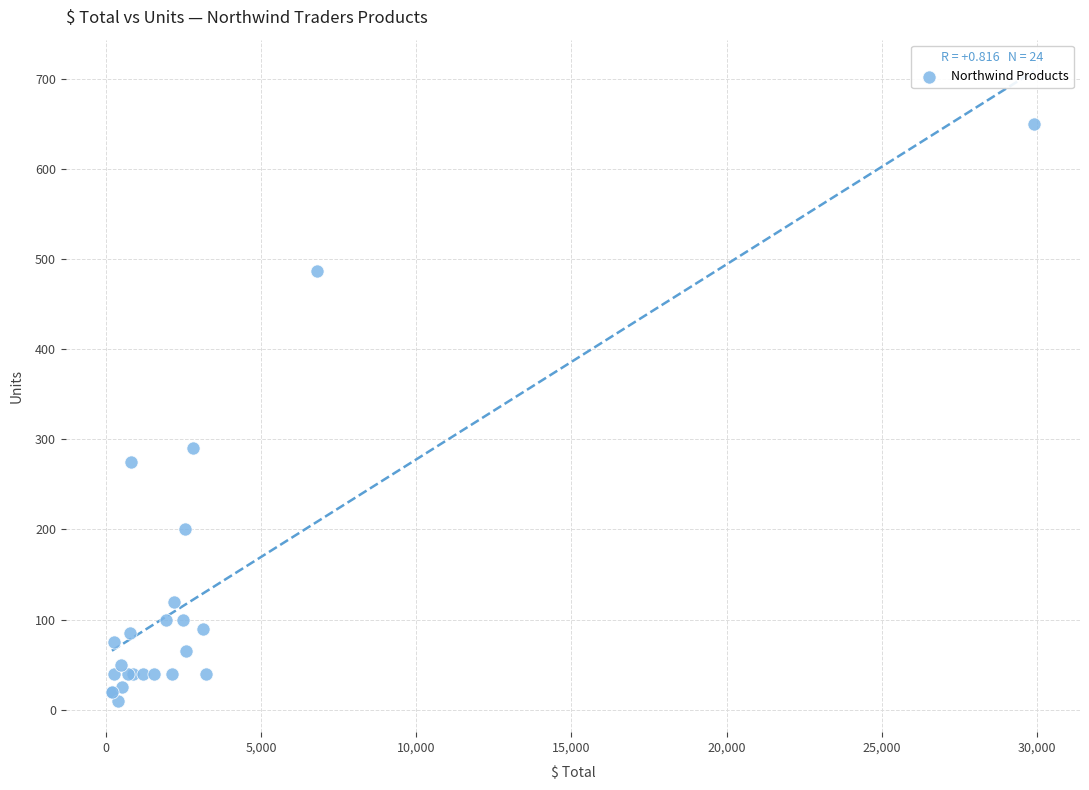

What Y value in the scatter plot is closest to 330?

290